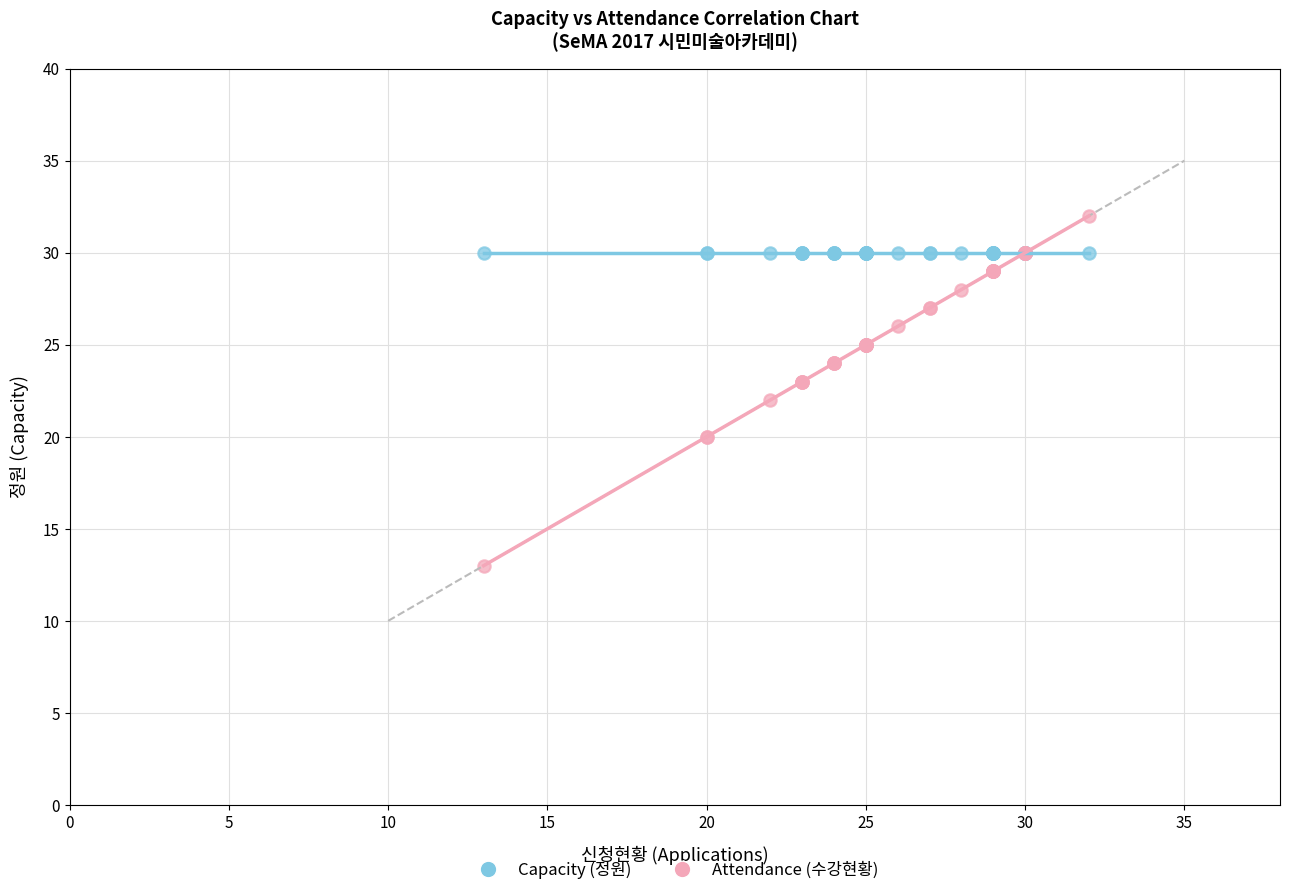

What are all the series names shown in the legend?

Capacity (정원), Attendance (수강현황)